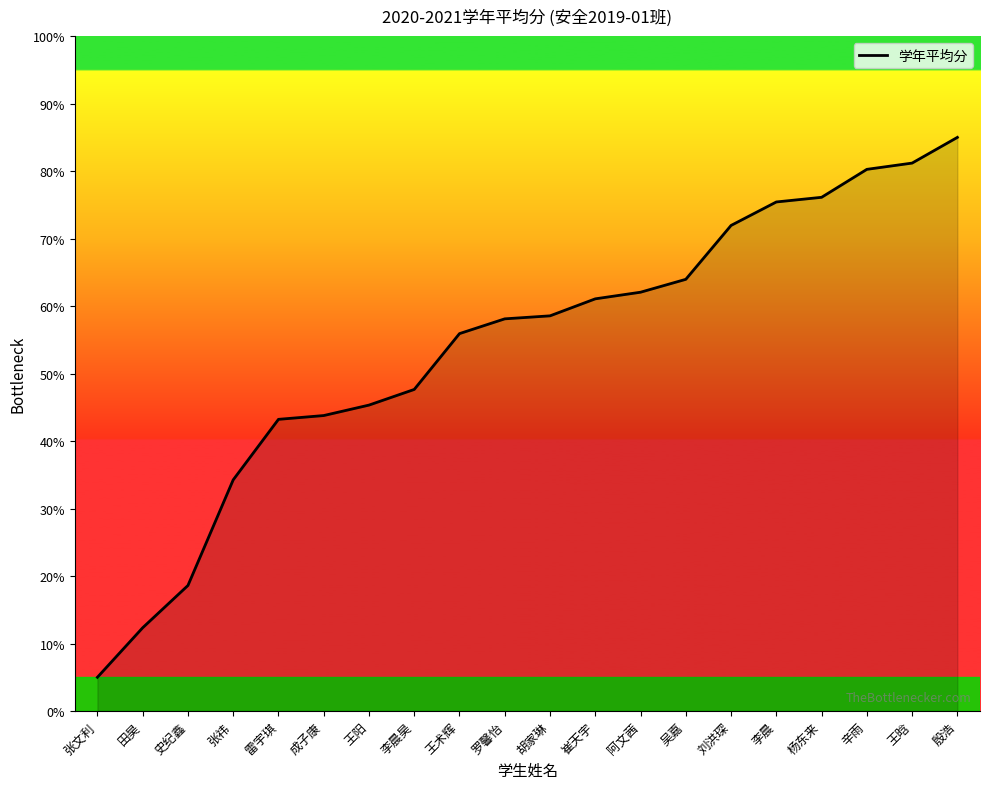

What is the difference between the values at 李晨 and 王晗?

5.8